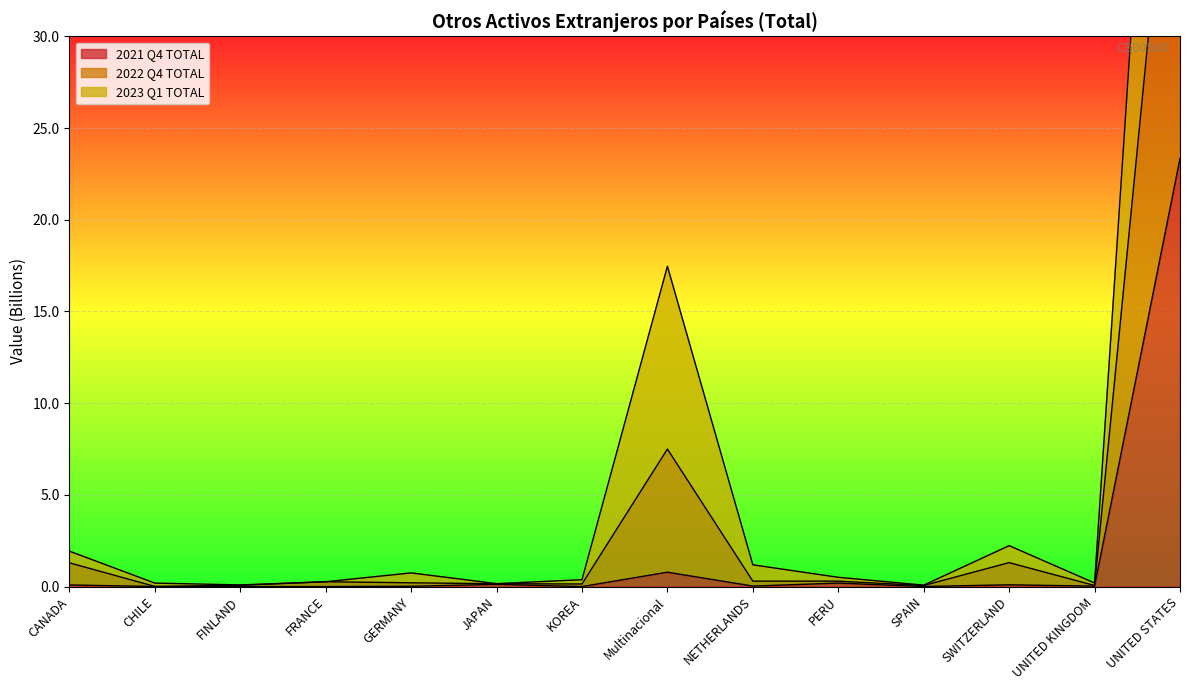

At which category does 2021 Q4 TOTAL reach its first local peak?

JAPAN